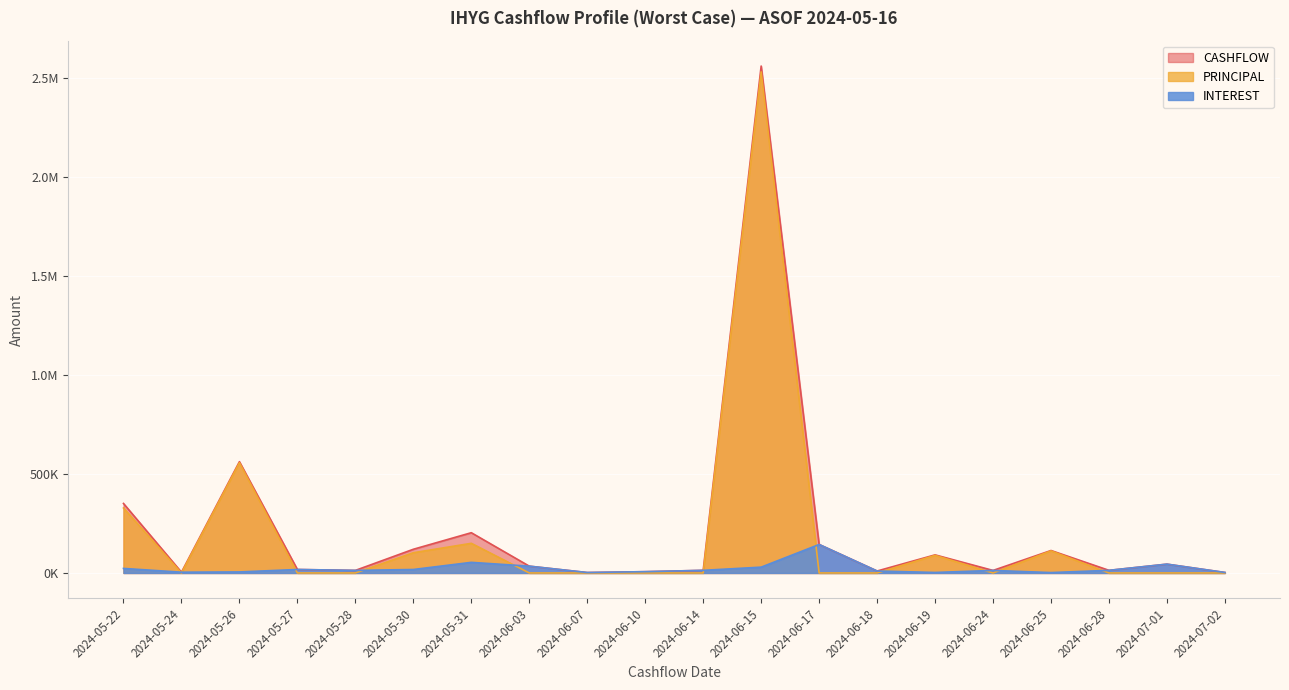

At which label does PRINCIPAL reach its minimum?

2024-05-24